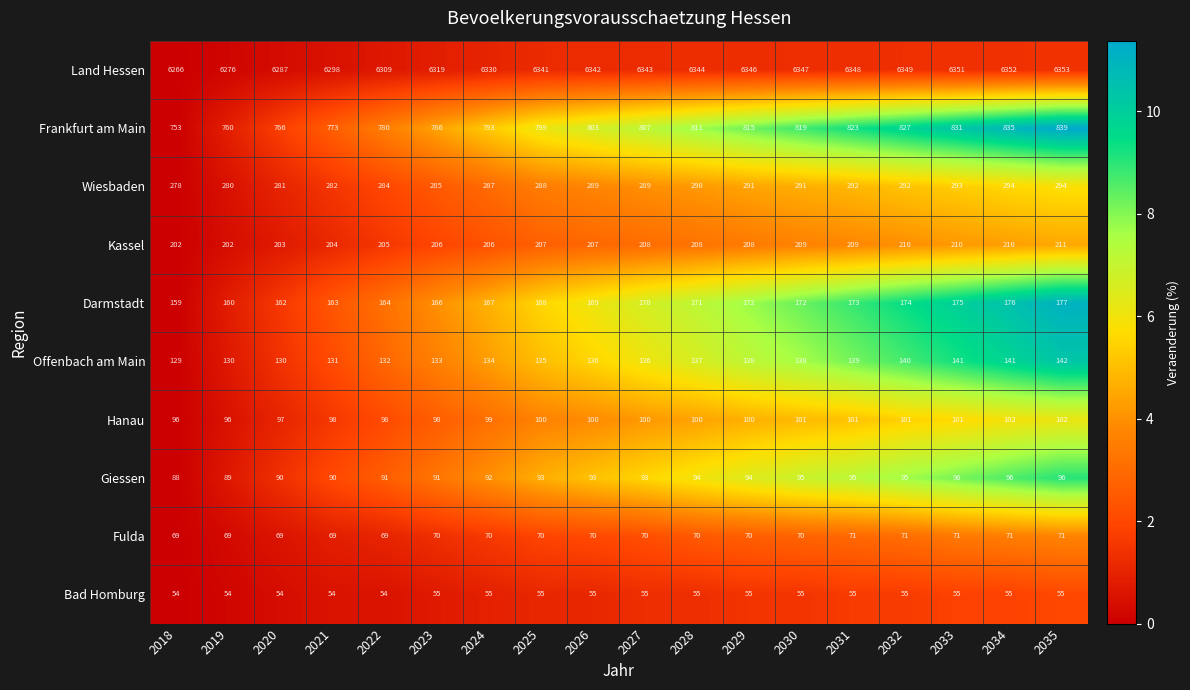

What is the difference between the highest and lowest values at 2034?

6297